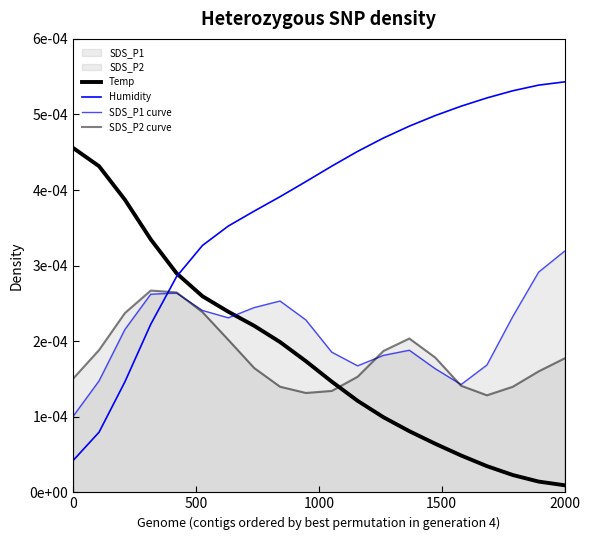

How many intersections are there between SDS_P1 curve and Humidity?

1